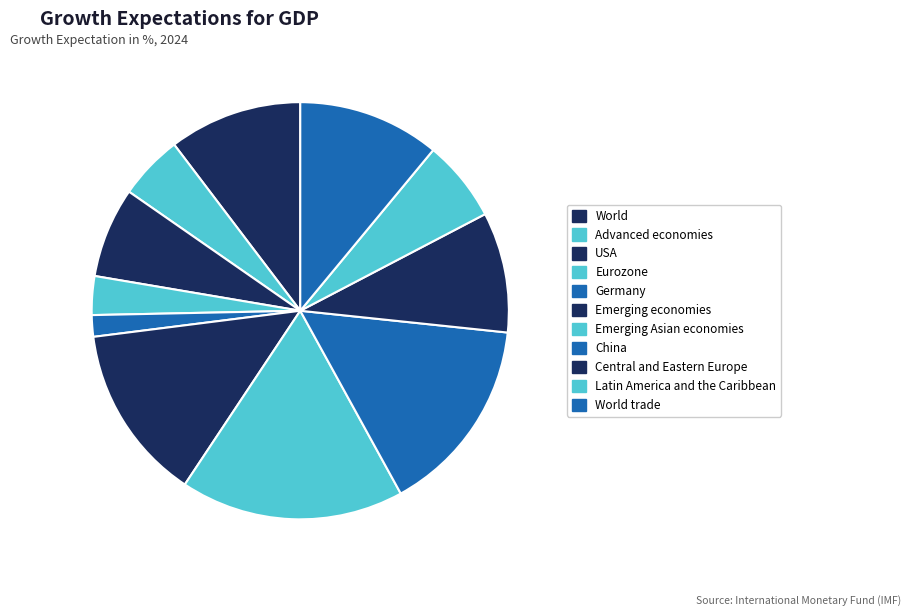

True or false: USA accounts for 7% of the total.

True